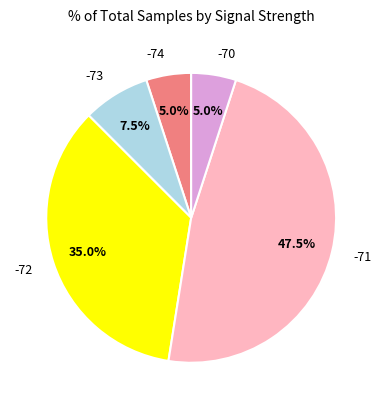

Is there any slice that represents more than half of the pie?

No